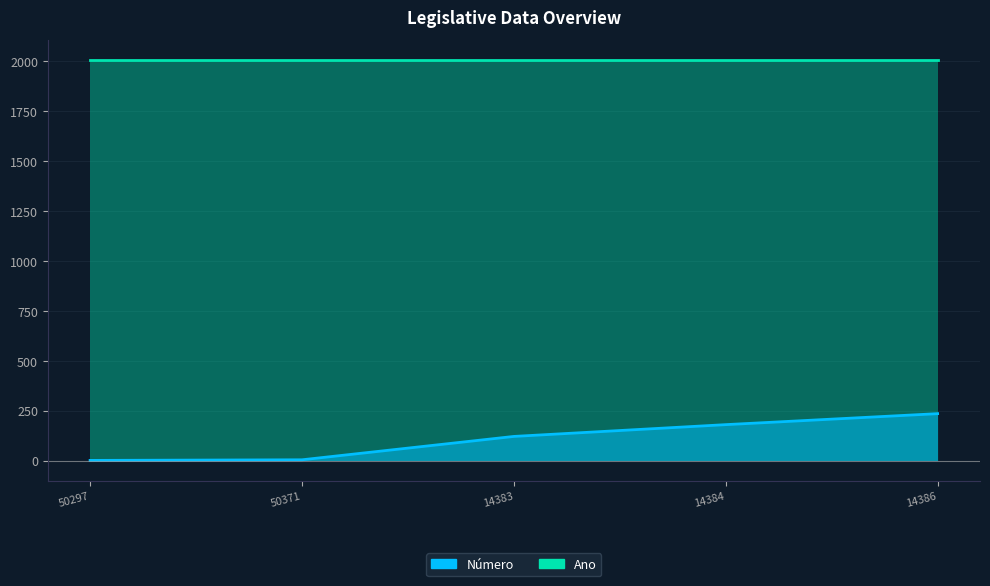

How many values are below 121?

2